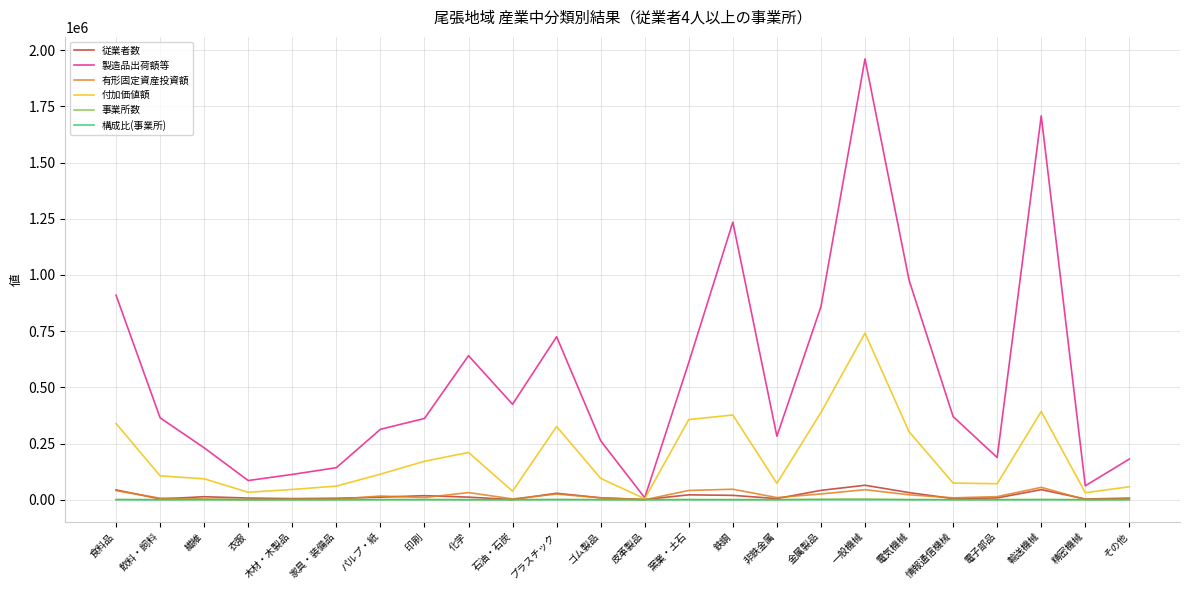

At which label does 製造品出荷額等 reach its minimum?

皮革製品